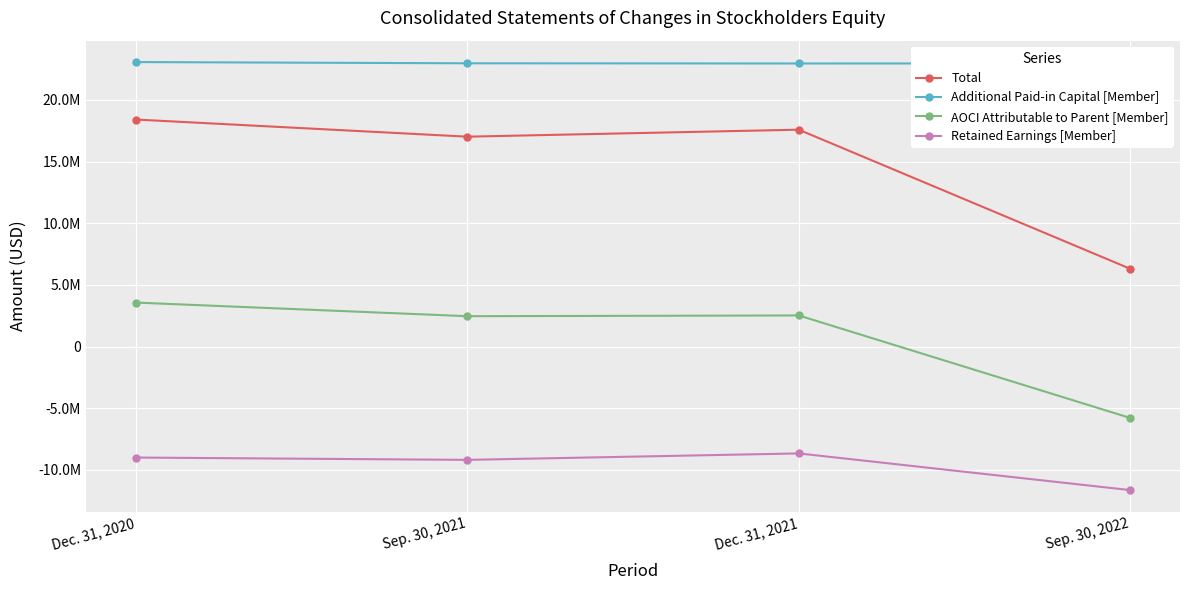

Reading left to right, extract all data points from this chart.

Total: Dec. 31, 2020=18404791	Sep. 30, 2021=17014883	Dec. 31, 2021=17581756	Sep. 30, 2022=6303208
Additional Paid-in Capital [Member]: Dec. 31, 2020=23063273	Sep. 30, 2021=22964592	Dec. 31, 2021=22948637	Sep. 30, 2022=22955458
AOCI Attributable to Parent [Member]: Dec. 31, 2020=3564875	Sep. 30, 2021=2461622	Dec. 31, 2021=2521730	Sep. 30, 2022=-5789685
Retained Earnings [Member]: Dec. 31, 2020=-8997507	Sep. 30, 2021=-9185872	Dec. 31, 2021=-8663152	Sep. 30, 2022=-11637258